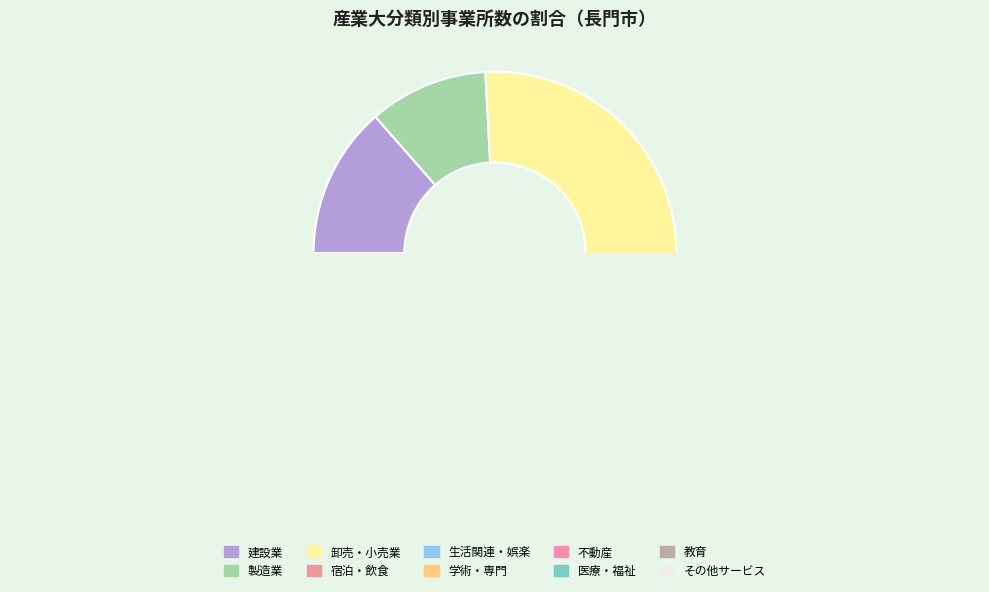

Which category has the biggest portion of the pie?

I 卸売業，小売業